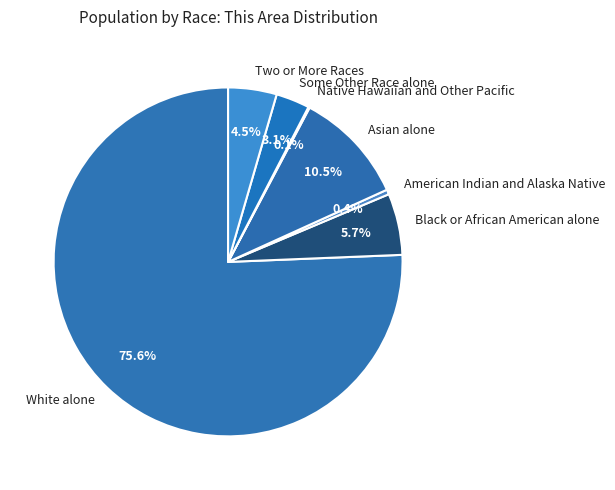

Which has a higher value, American Indian and Alaska Native or White alone?

White alone